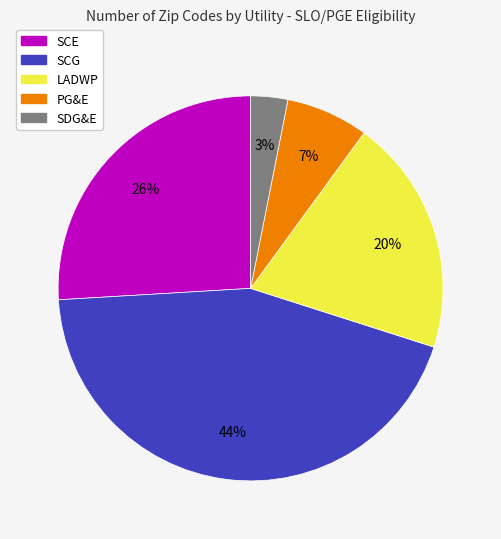

To the nearest percent, what percentage of the pie is LADWP?

20%